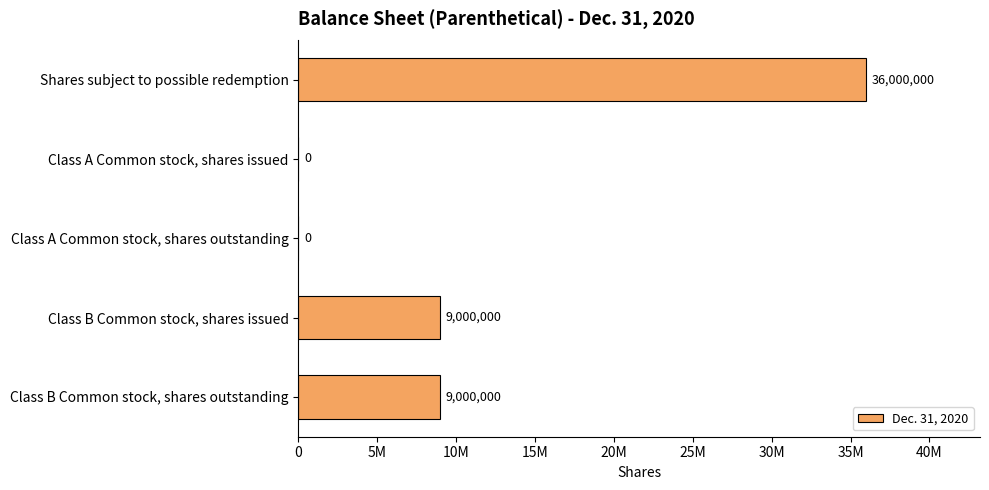

What is the average value?

10800000